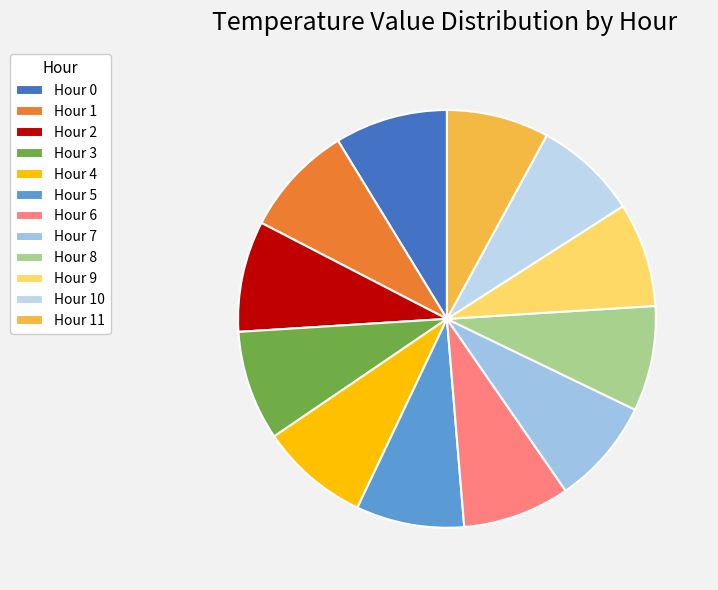

What is the total percentage of Hour 2 and Hour 4?

17.0%